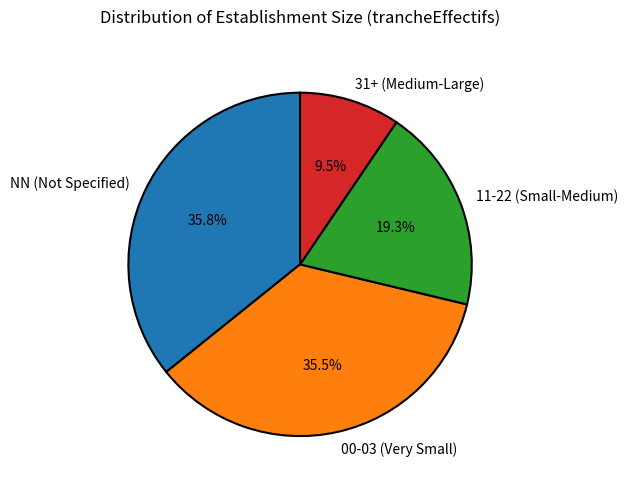

Between 31+ (Medium-Large) and NN (Not Specified), which is larger?

NN (Not Specified)